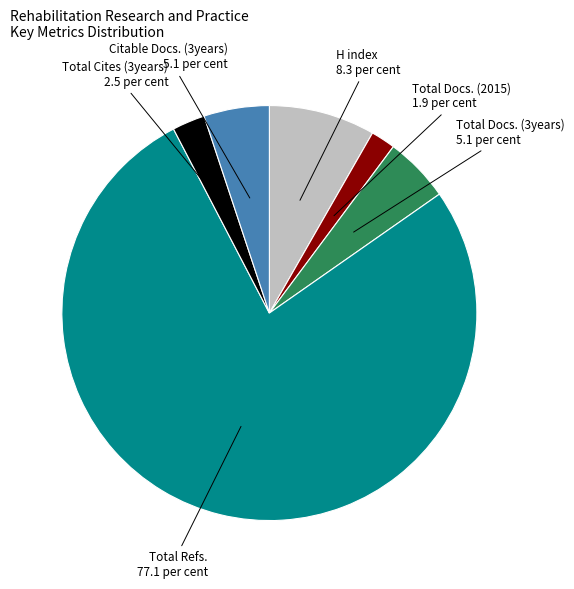

Which has a higher value, H index or Total Docs. (2015)?

H index